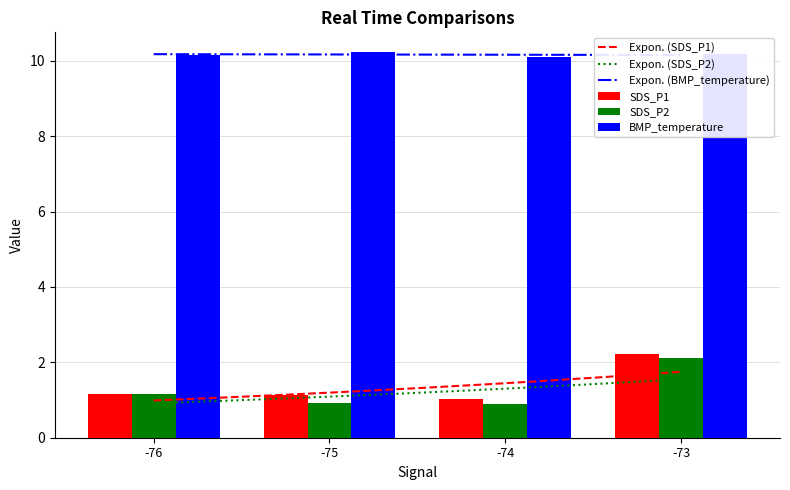

True or false: BMP_temperature has a value of 2.4 at -73.

False